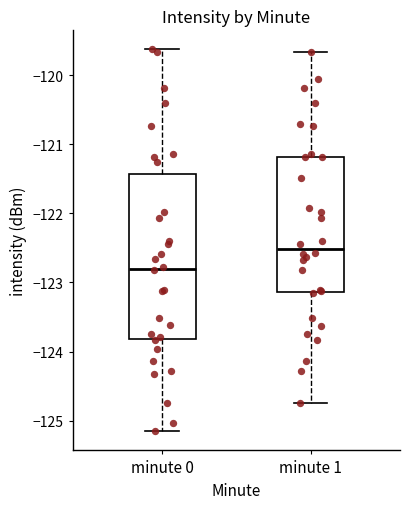

Comparing the boxes themselves (not the whiskers), which one is the tallest?

minute 0